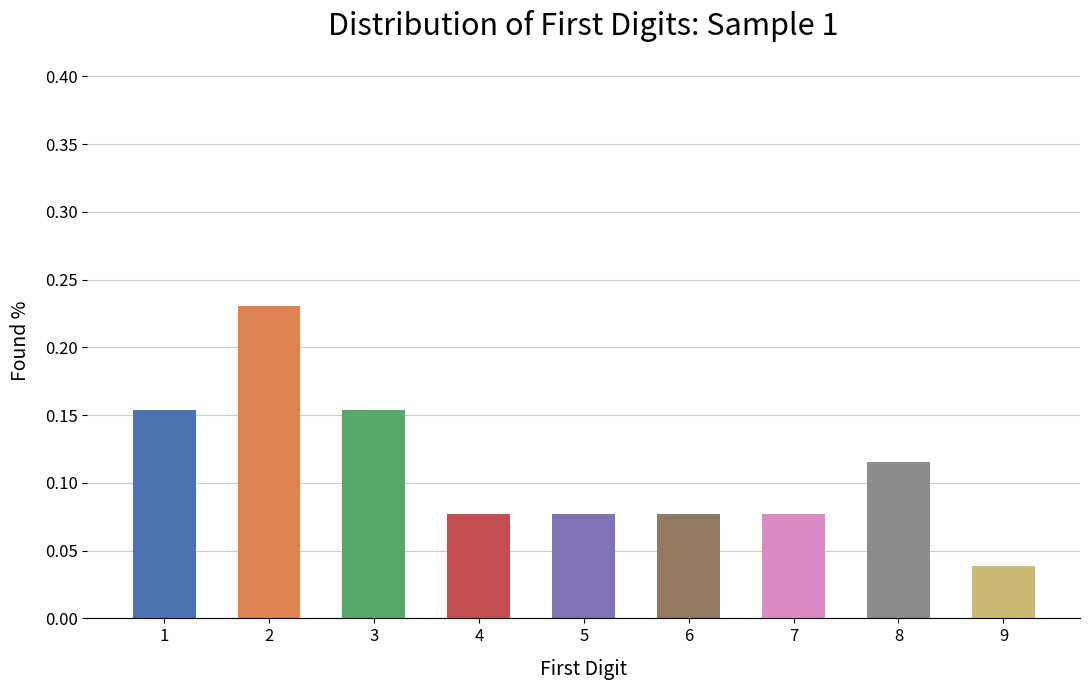

Which label corresponds to the smallest value in the chart?

9